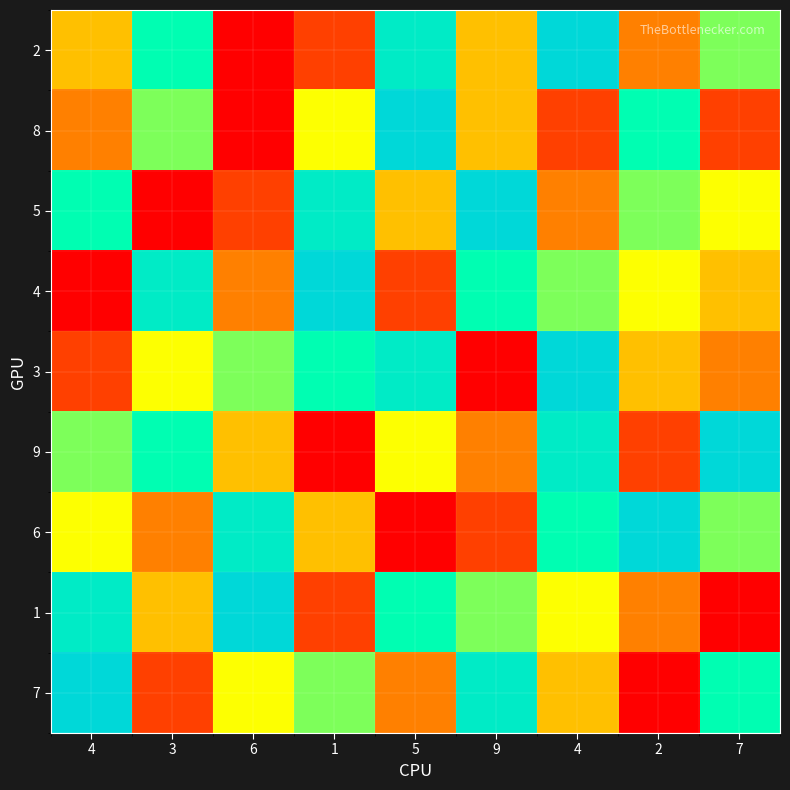

Reading left to right, extract all data points from this chart.

2: 4=4	3=7	6=1	1=2	5=8	9=4	4=9	2=3	7=6
8: 4=3	3=6	6=1	1=5	5=9	9=4	4=2	2=7	7=2
5: 4=7	3=1	6=2	1=8	5=4	9=9	4=3	2=6	7=5
4: 4=1	3=8	6=3	1=9	5=2	9=7	4=6	2=5	7=4
3: 4=2	3=5	6=6	1=7	5=8	9=1	4=9	2=4	7=3
9: 4=6	3=7	6=4	1=1	5=5	9=3	4=8	2=2	7=9
6: 4=5	3=3	6=8	1=4	5=1	9=2	4=7	2=9	7=6
1: 4=8	3=4	6=9	1=2	5=7	9=6	4=5	2=3	7=1
7: 4=9	3=2	6=5	1=6	5=3	9=8	4=4	2=1	7=7